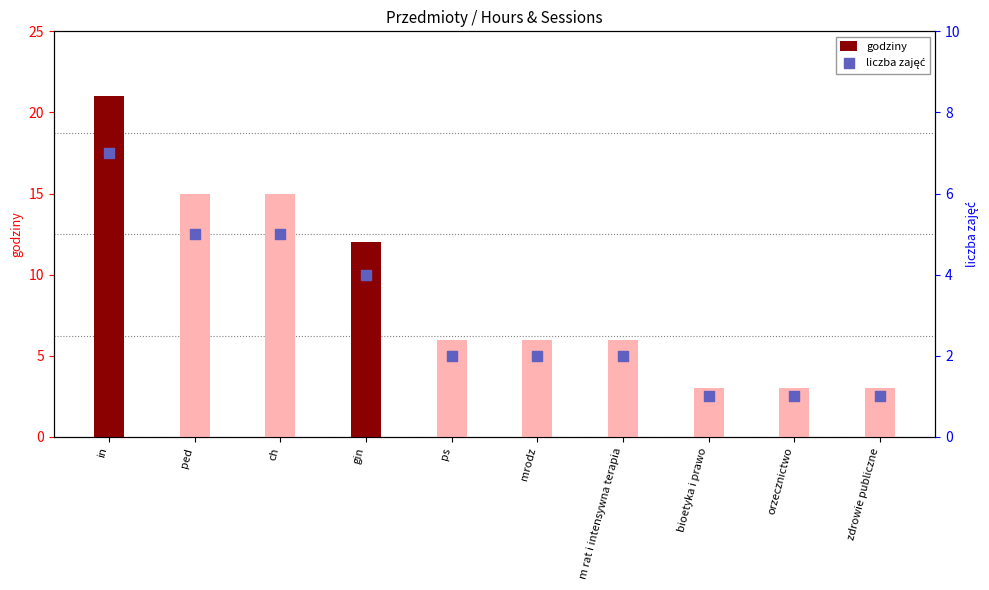

What is the total value across all series at mrodz?

8